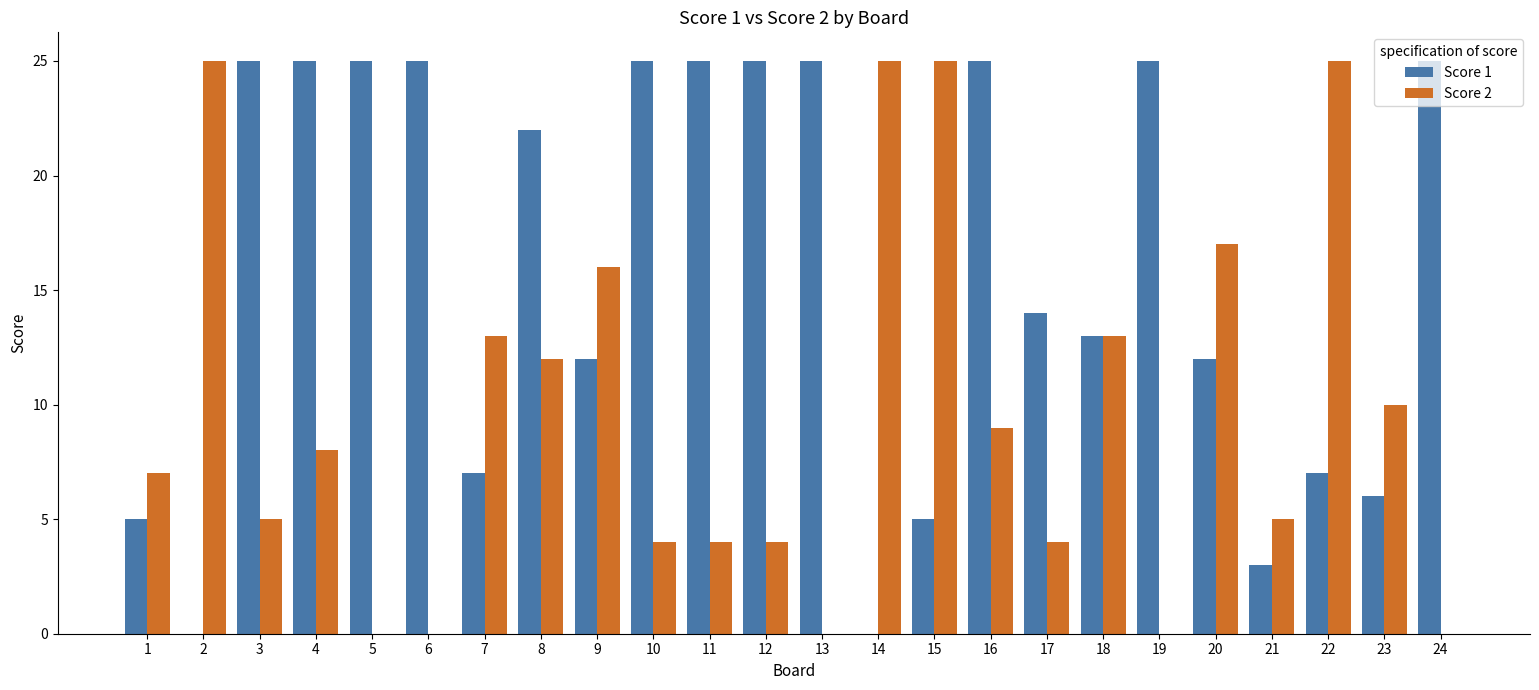

What is the approximate value of Score 1 at 5, to the nearest 5?

25